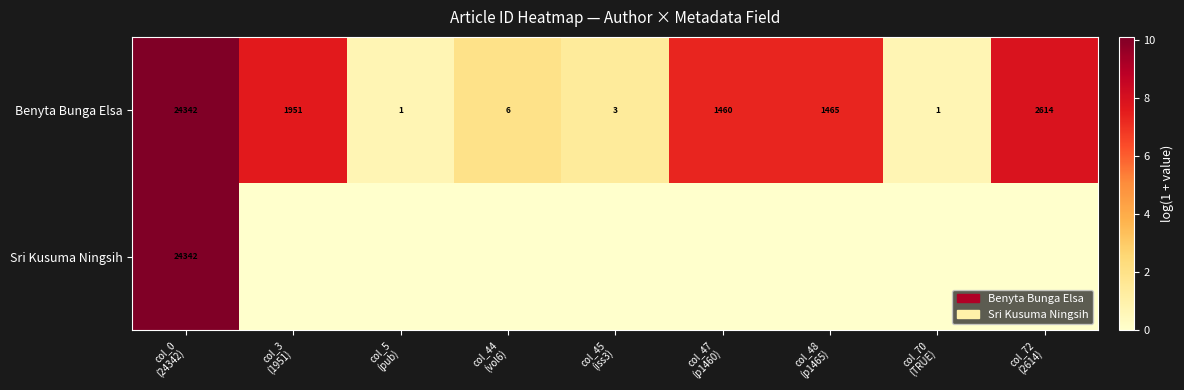

What is the sum of all Benyta Bunga Elsa values?

31843